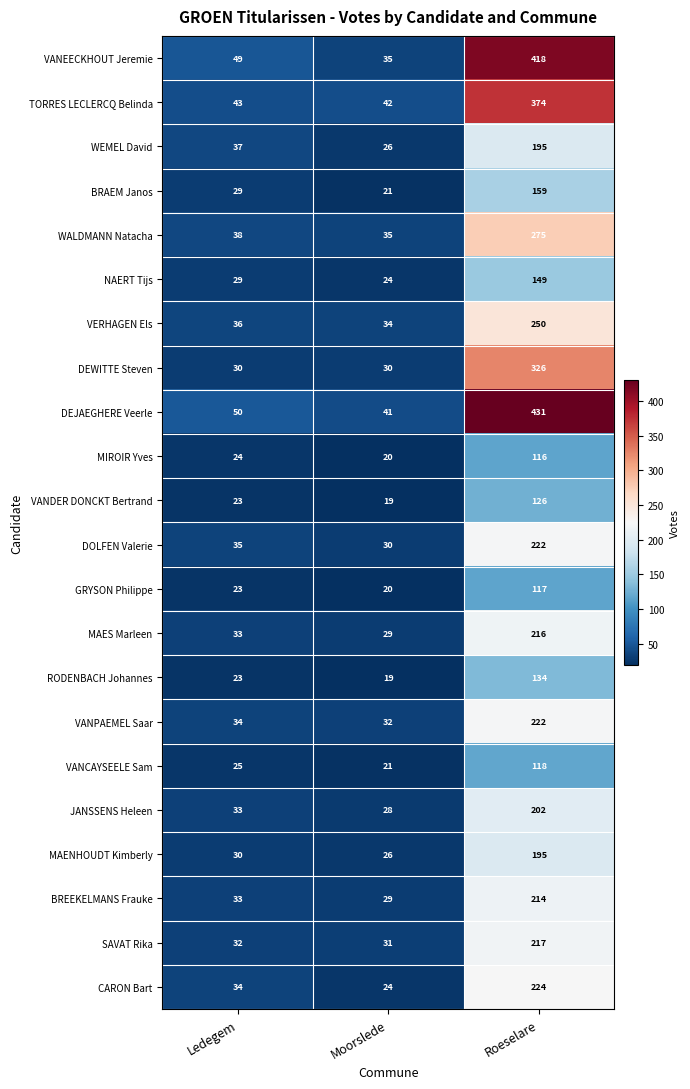

What is the difference between the DEJAEGHERE Veerle values at Roeselare and Moorslede?

390